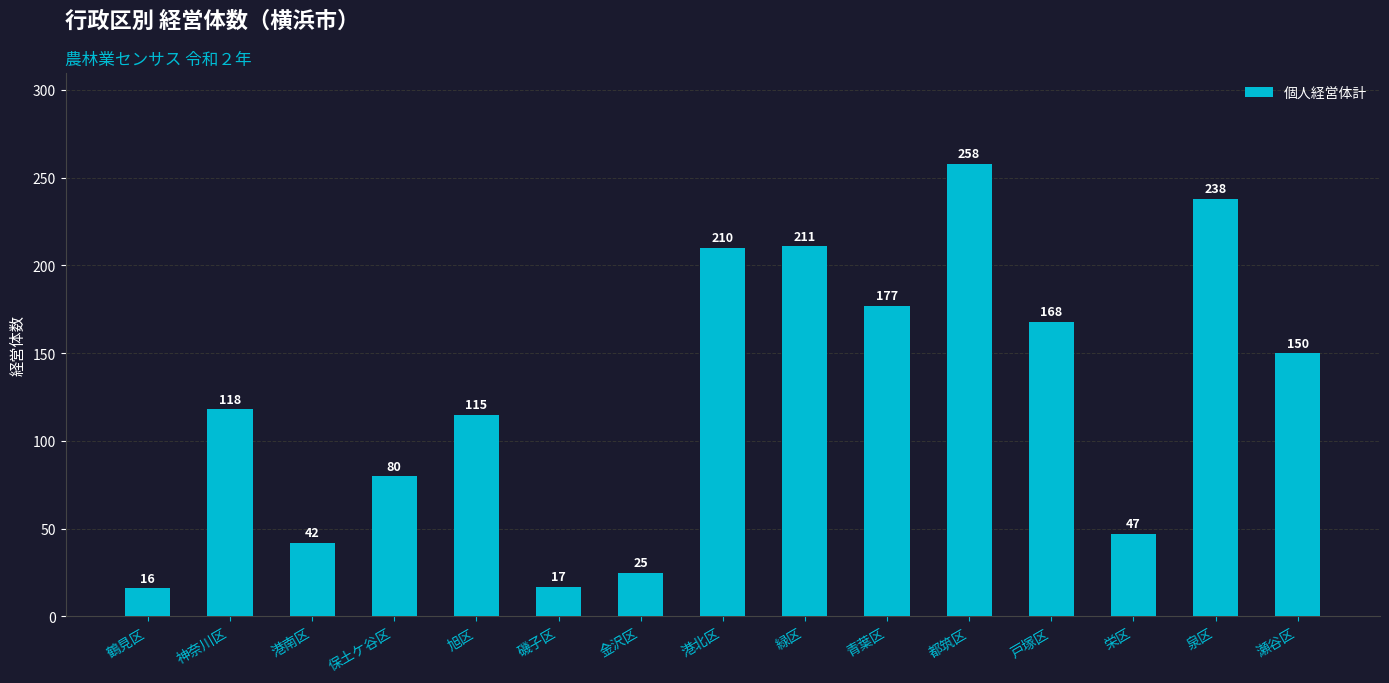

What is the label of the 4th bar from the right?

戸塚区